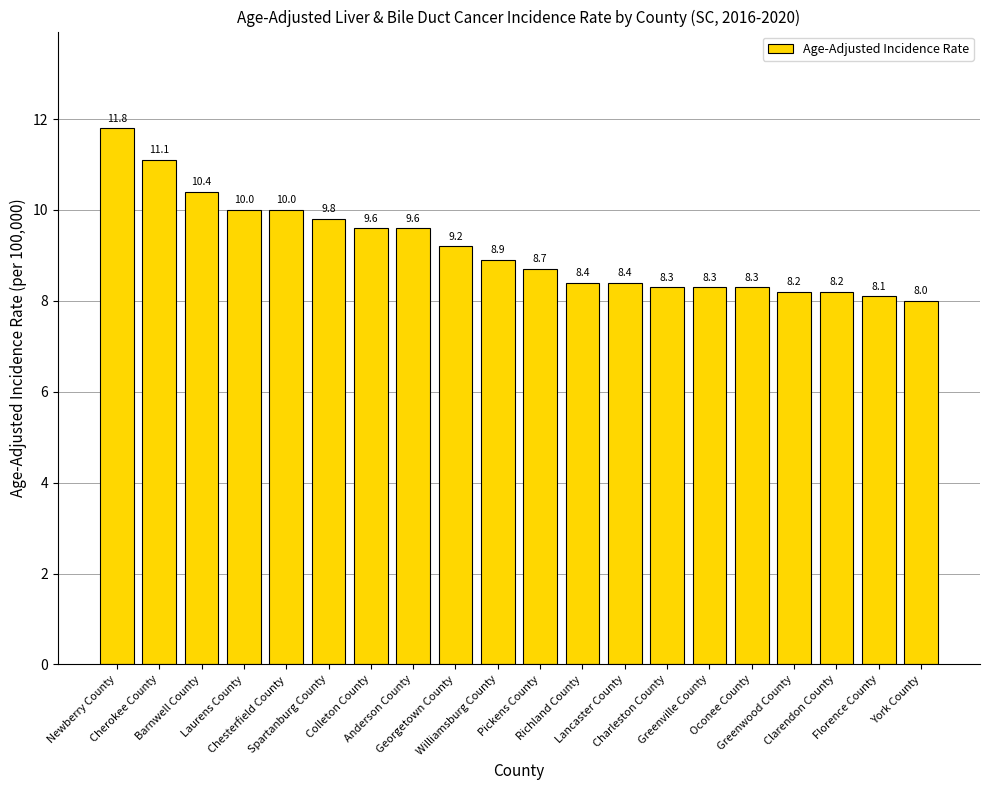

The chart shows a value of 8.1 at Florence County. True or false?

True